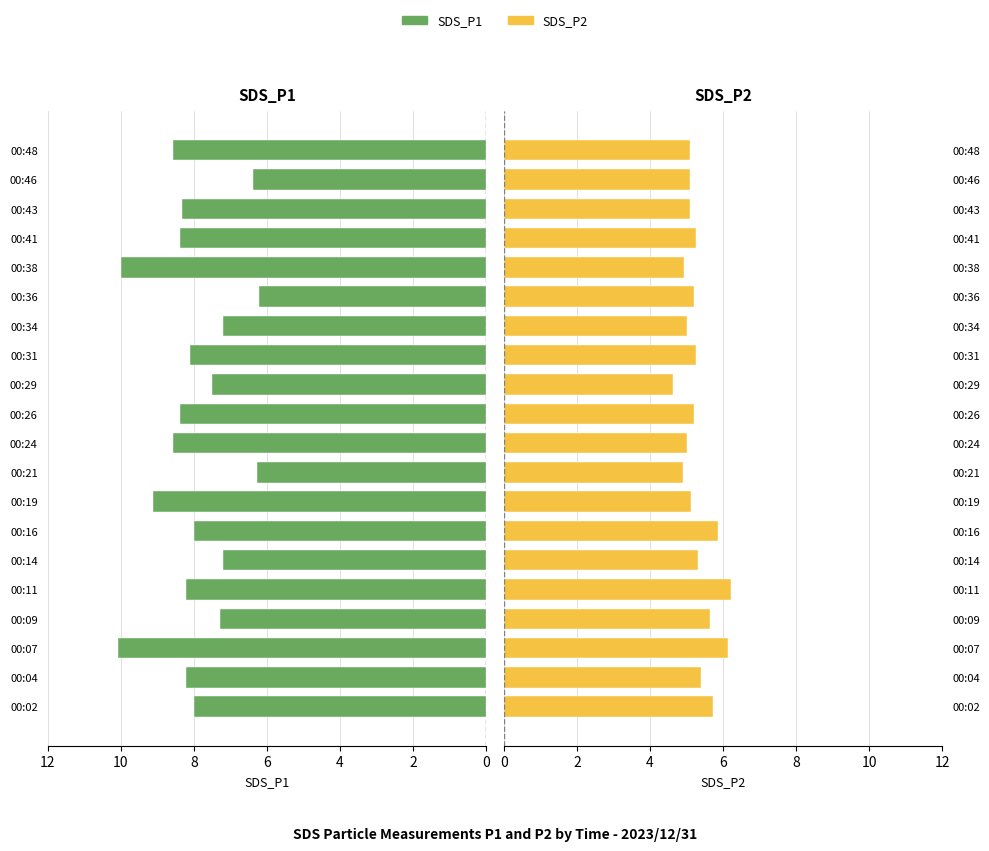

What is the sum of all SDS_P1 values?

159.9